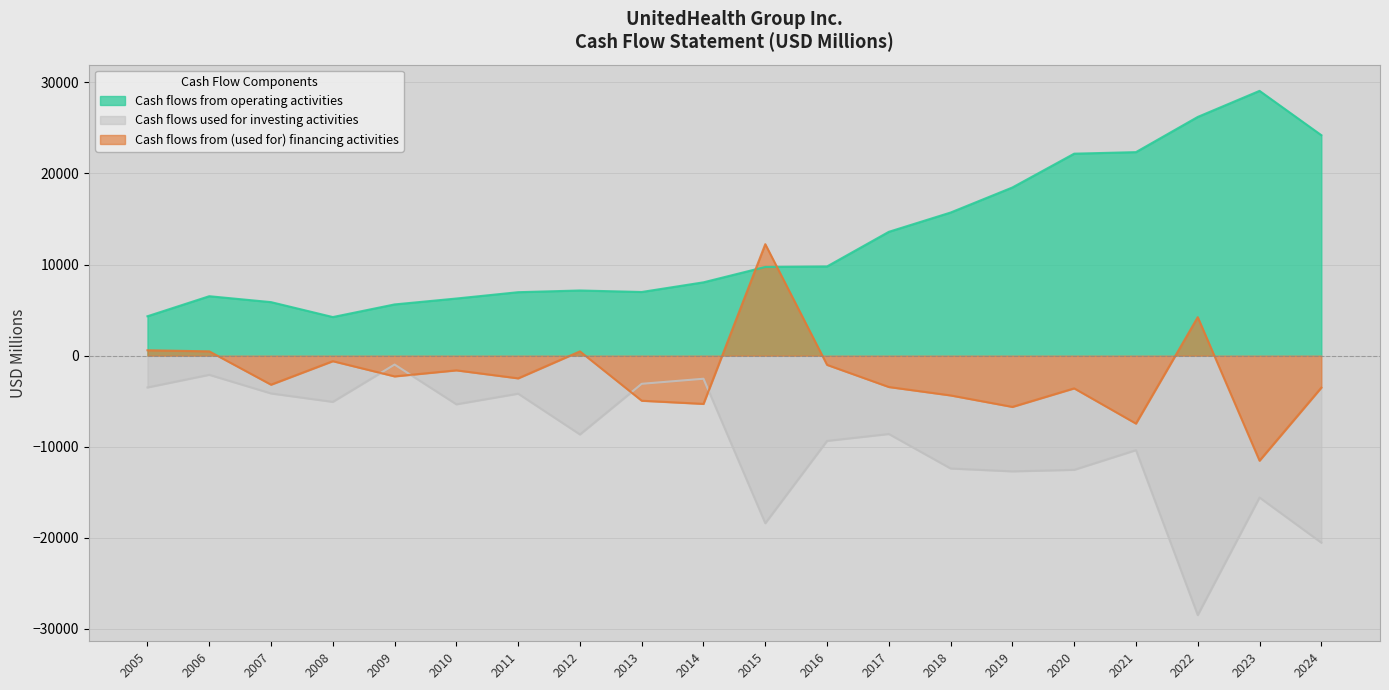

Rank the categories by Cash flows from operating activities value from highest to lowest.

2023, 2022, 2024, 2021, 2020, 2019, 2018, 2017, 2016, 2015, 2014, 2012, 2013, 2011, 2006, 2010, 2007, 2009, 2005, 2008